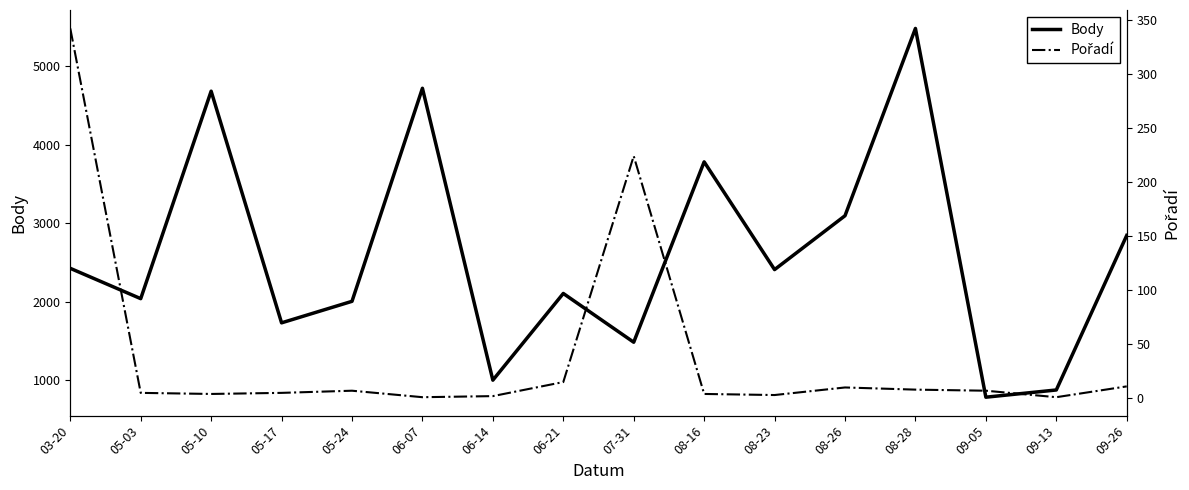

What is the total value across all series at 09-26?

2858